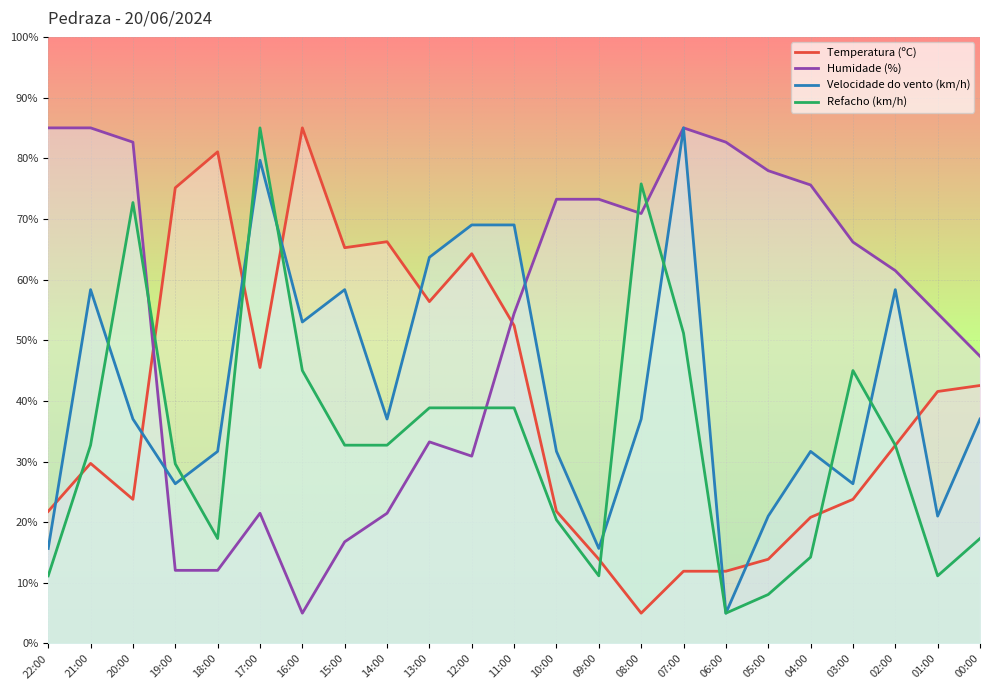

How many values in the Velocidade do vento (km/h) series are below 37?

10